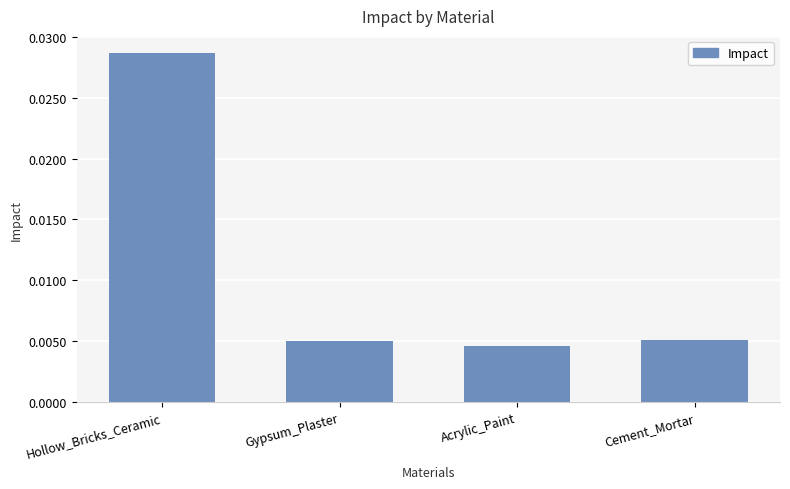

What is the label of the 1st bar from the right?

Cement_Mortar